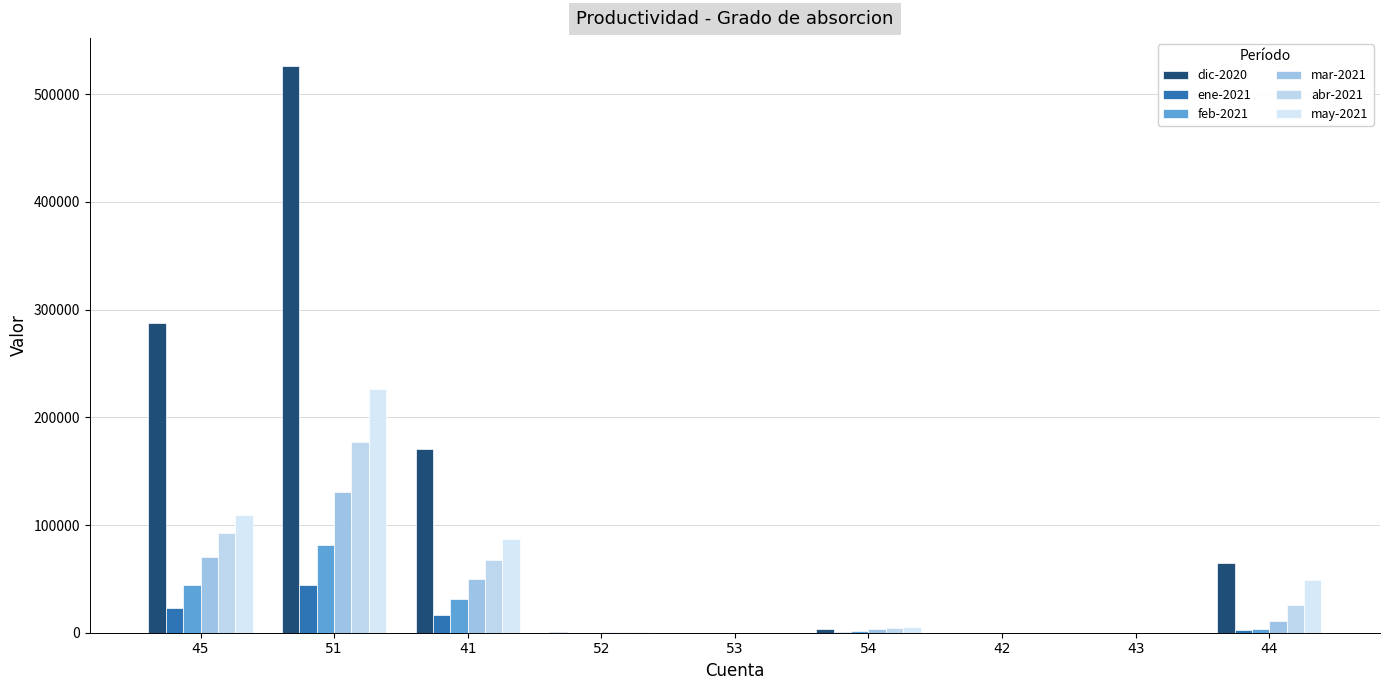

What is the sum of the may-2021 values at 43 and 44?

48645.6